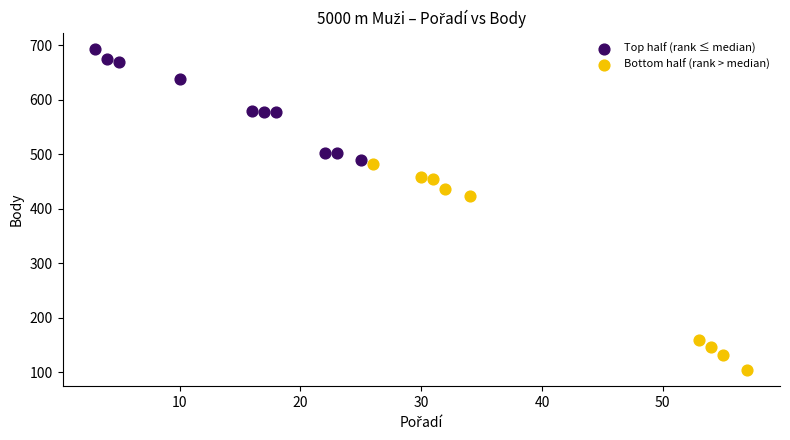

What are all the series names shown in the legend?

Top half (rank ≤ median), Bottom half (rank > median)